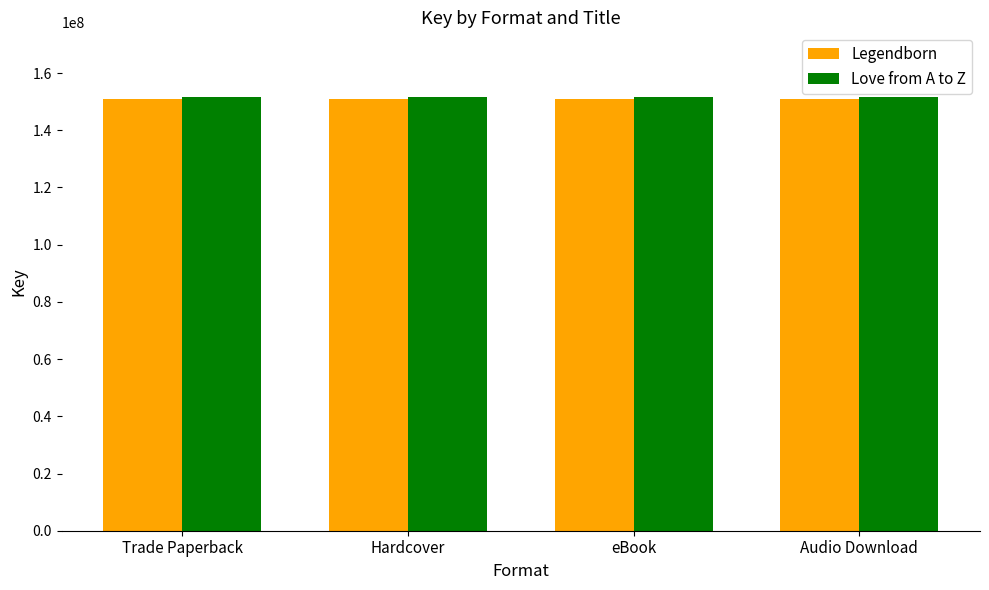

Reading right to left, transcribe all the data shown in this chart.

Legendborn: Audio Download=150878518	eBook=150878518	Hardcover=150878518	Trade Paperback=150878518
Love from A to Z: Audio Download=151501180	eBook=151501180	Hardcover=151501180	Trade Paperback=151501180